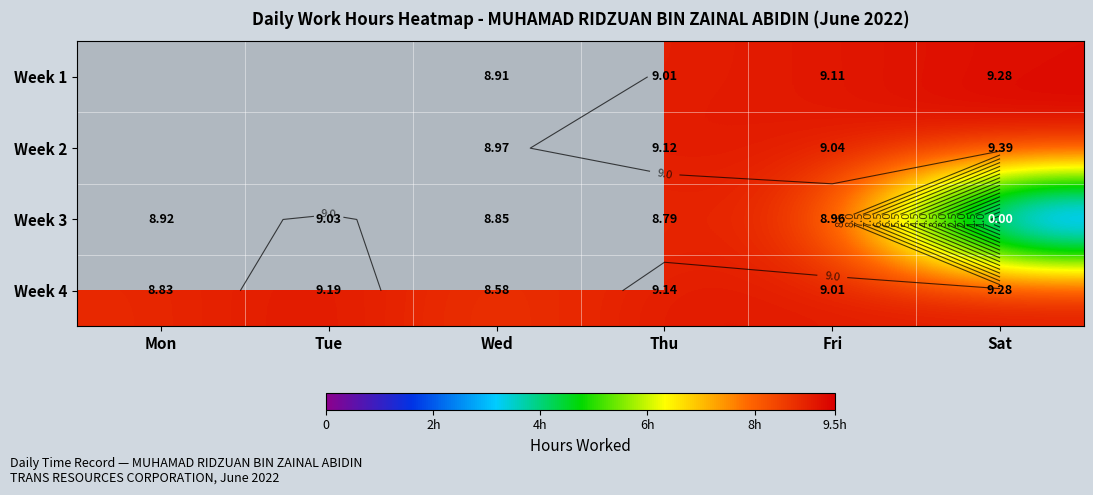

Where is Week 3 nearest to the value 4?

Sat